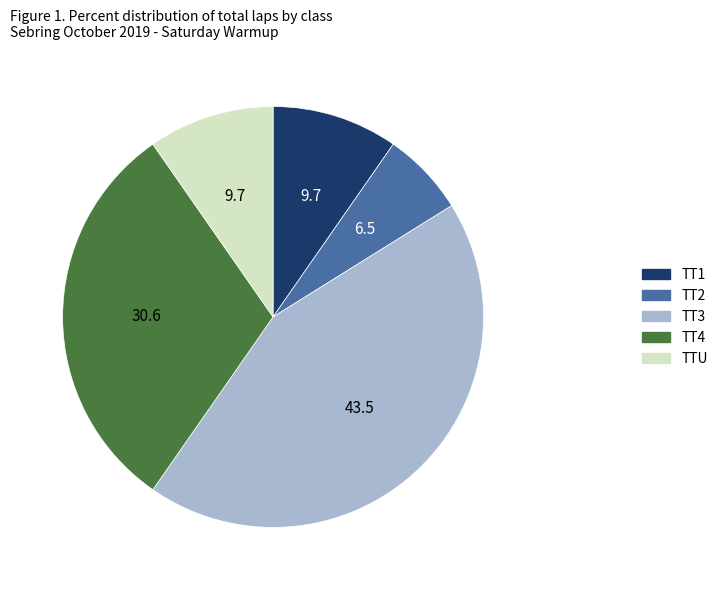

Is the sum of TTU and TT4 greater than half?

No